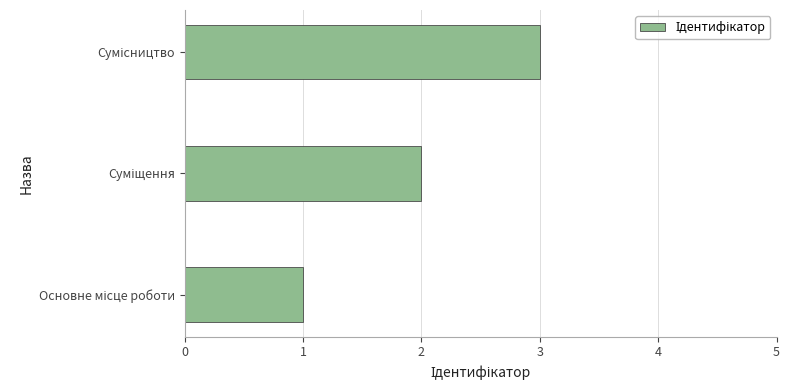

What is the sum of all values?

6